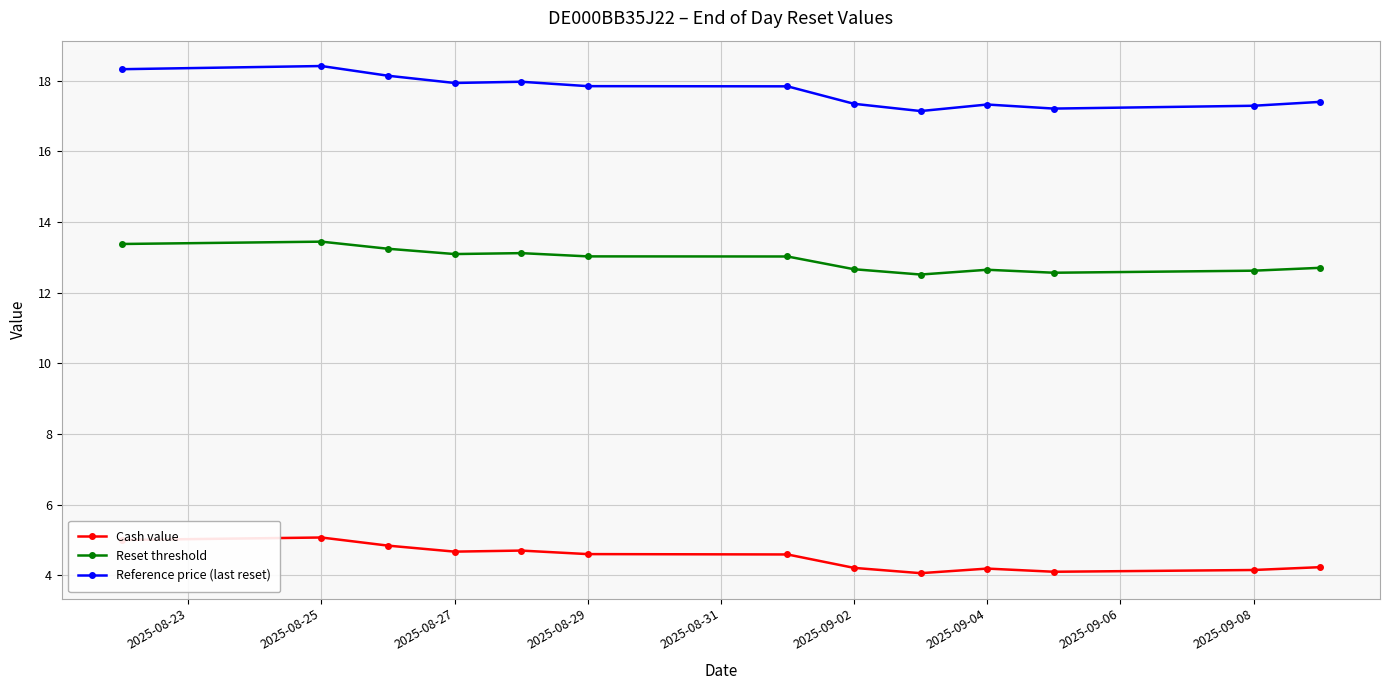

Which series has the widest spread of values?

Reference price (last reset)